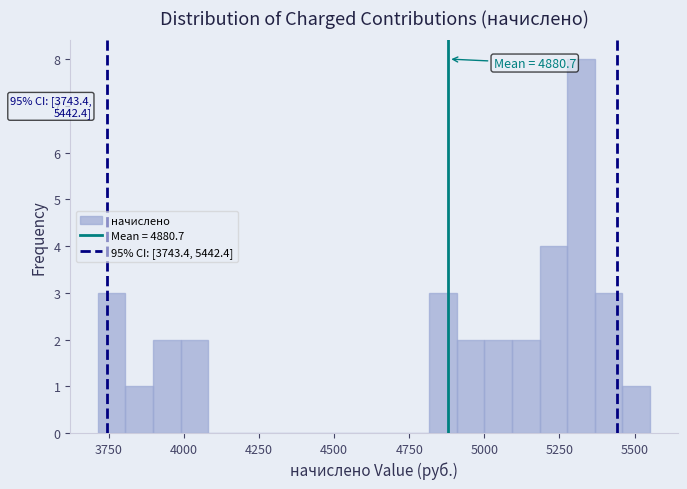

Around what value on the x-axis is the tallest bar? Give the approximate position of its centre, as read against the axis.

5300